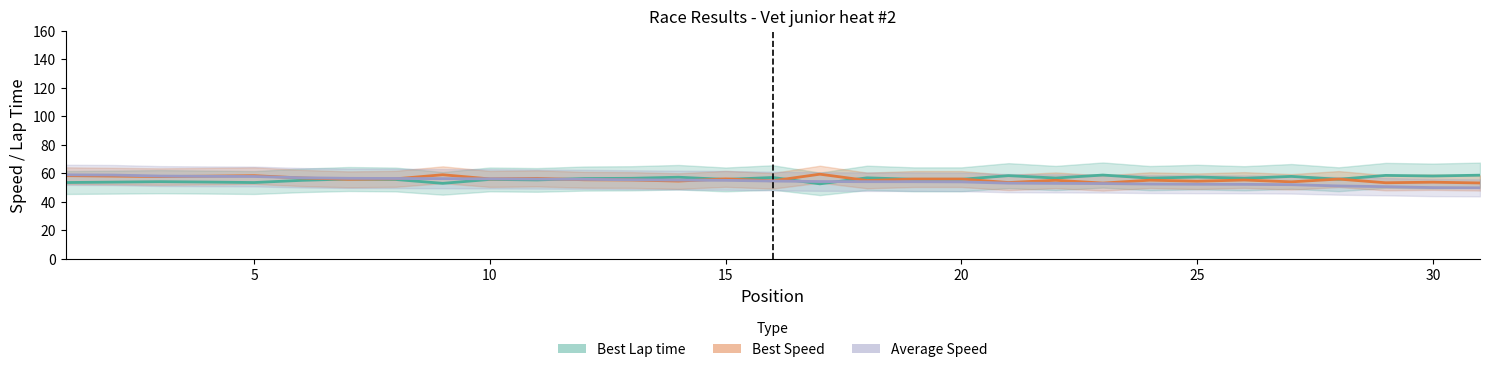

What are all the series names shown in the legend?

Best Lap time, Best Speed, Average Speed